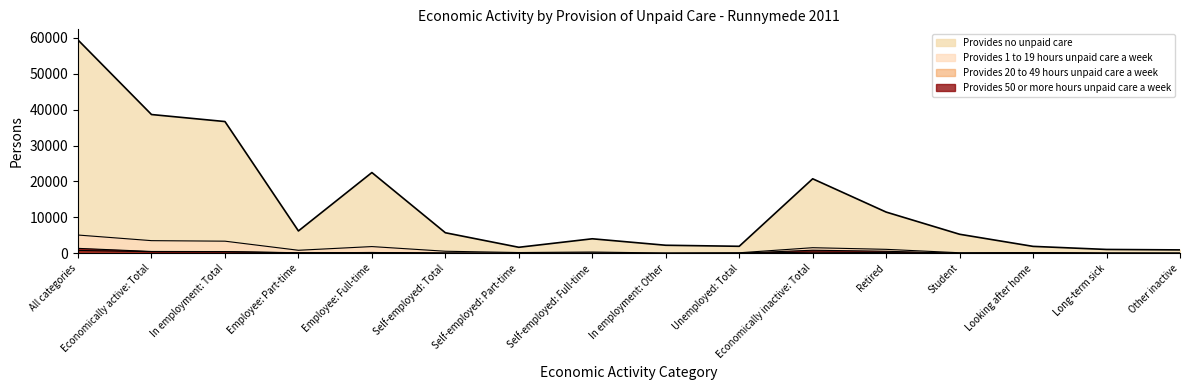

Rank the series by their maximum value, from lowest to highest.

Provides 20 to 49 hours unpaid care a week, Provides 50 or more hours unpaid care a week, Provides 1 to 19 hours unpaid care a week, Provides no unpaid care